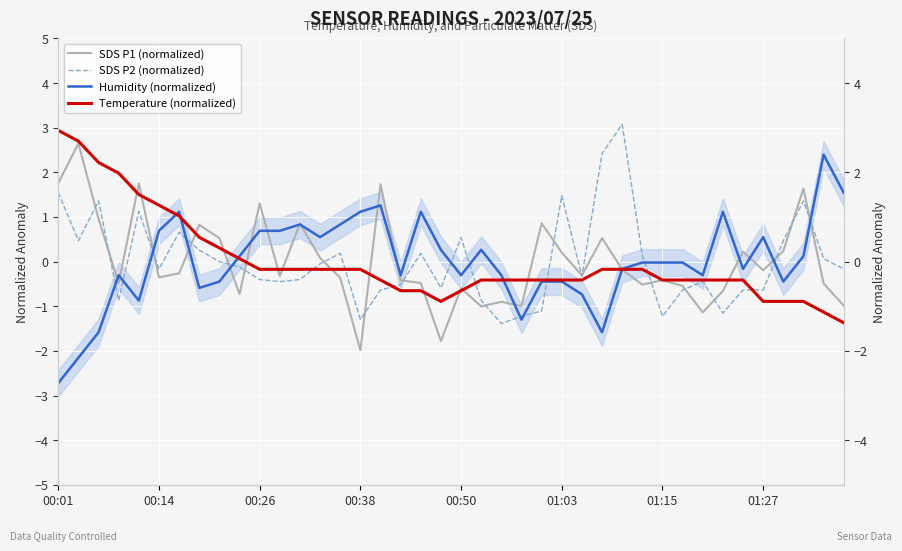

How many data points in Humidity (normalized) are less than 0?

22